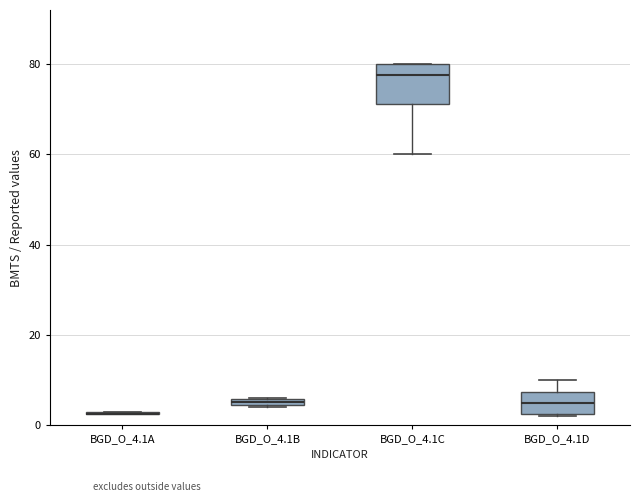

Where is the lower edge of the box for BGD_O_4.1B on the y-axis? The values are not printed on the chart, so give them approximately, as read against the axis.

4